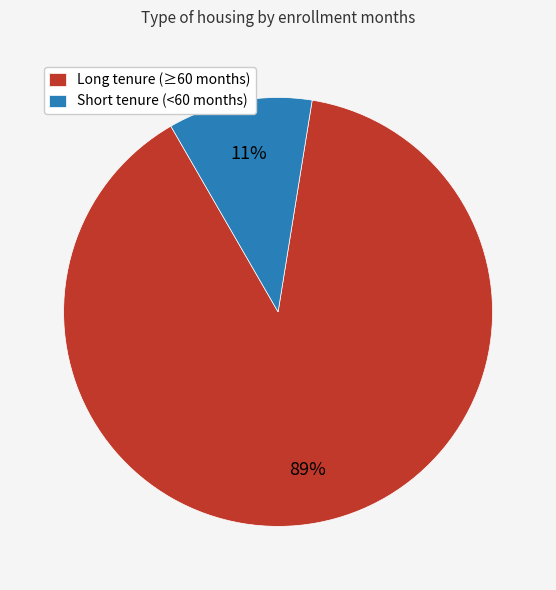

Does any single category account for the majority?

Yes